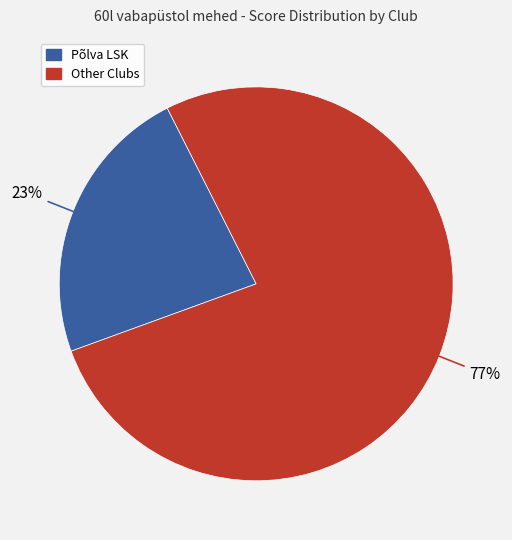

To the nearest percent, what is the difference between the largest and smallest slice percentages?

54%